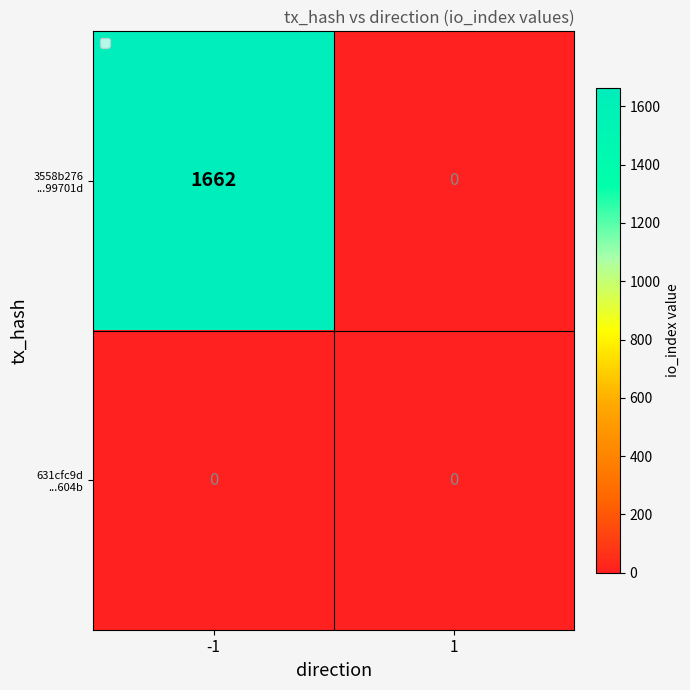

What is the difference between the highest and lowest values at -1?

1662